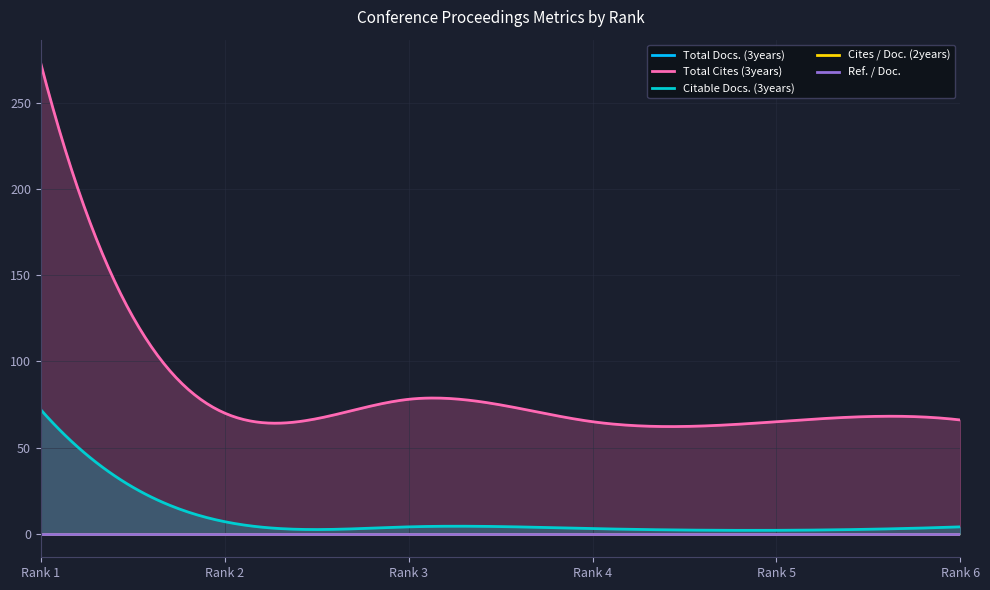

What is the total value across all series at 4?

68